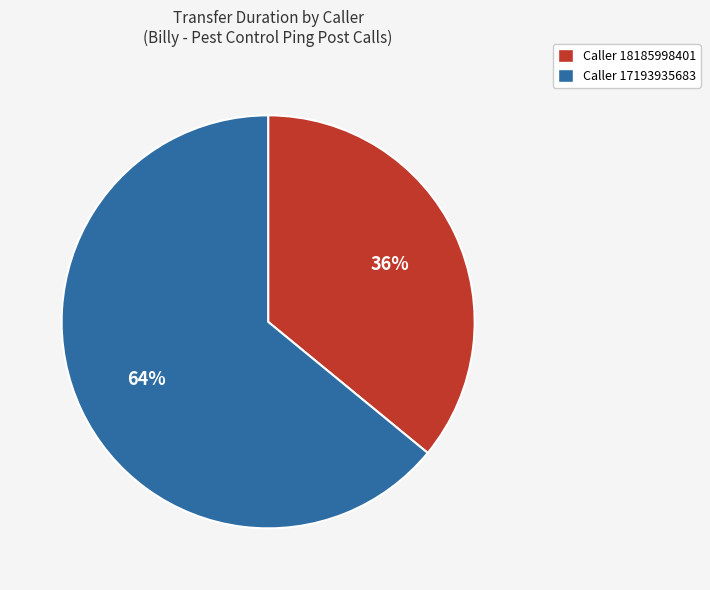

Which category accounts for the majority?

Caller 17193935683